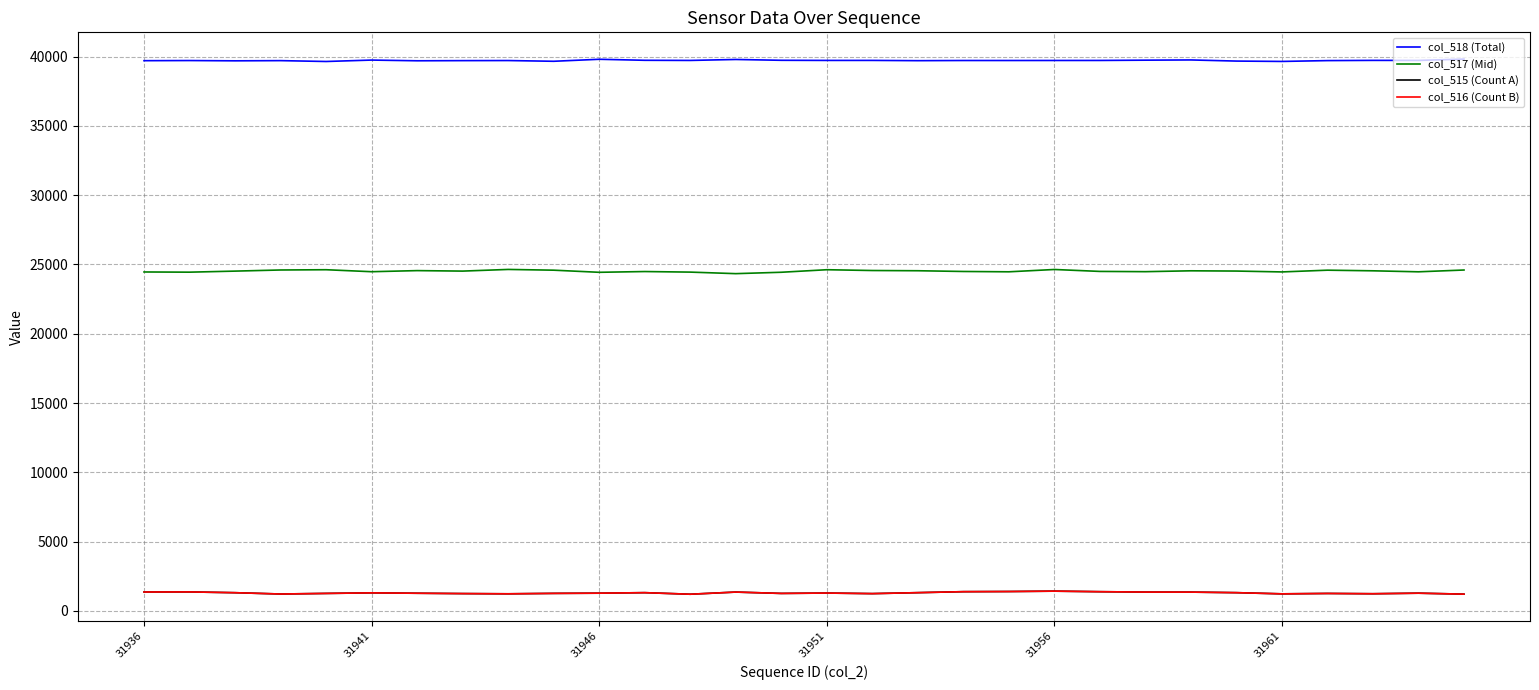

Count the number of categories in the chart.

30